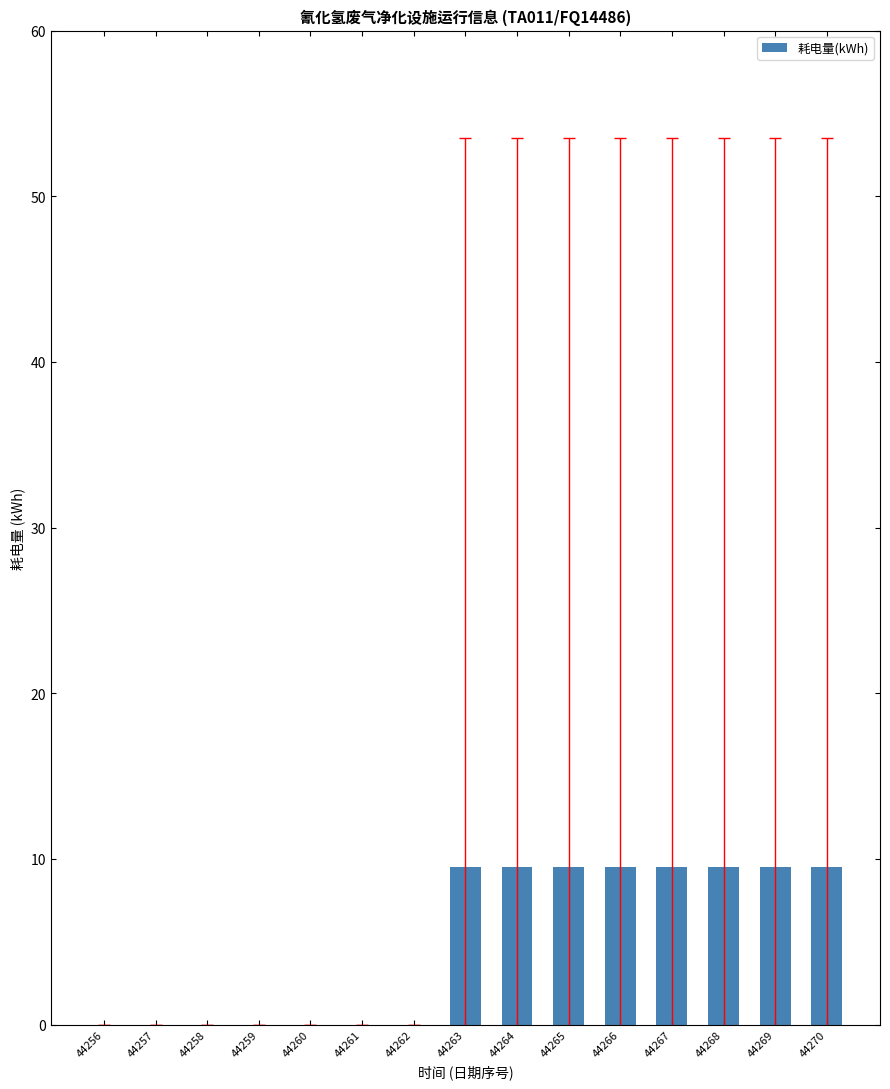

True or false: the data shows 2.6 at 44264.

False